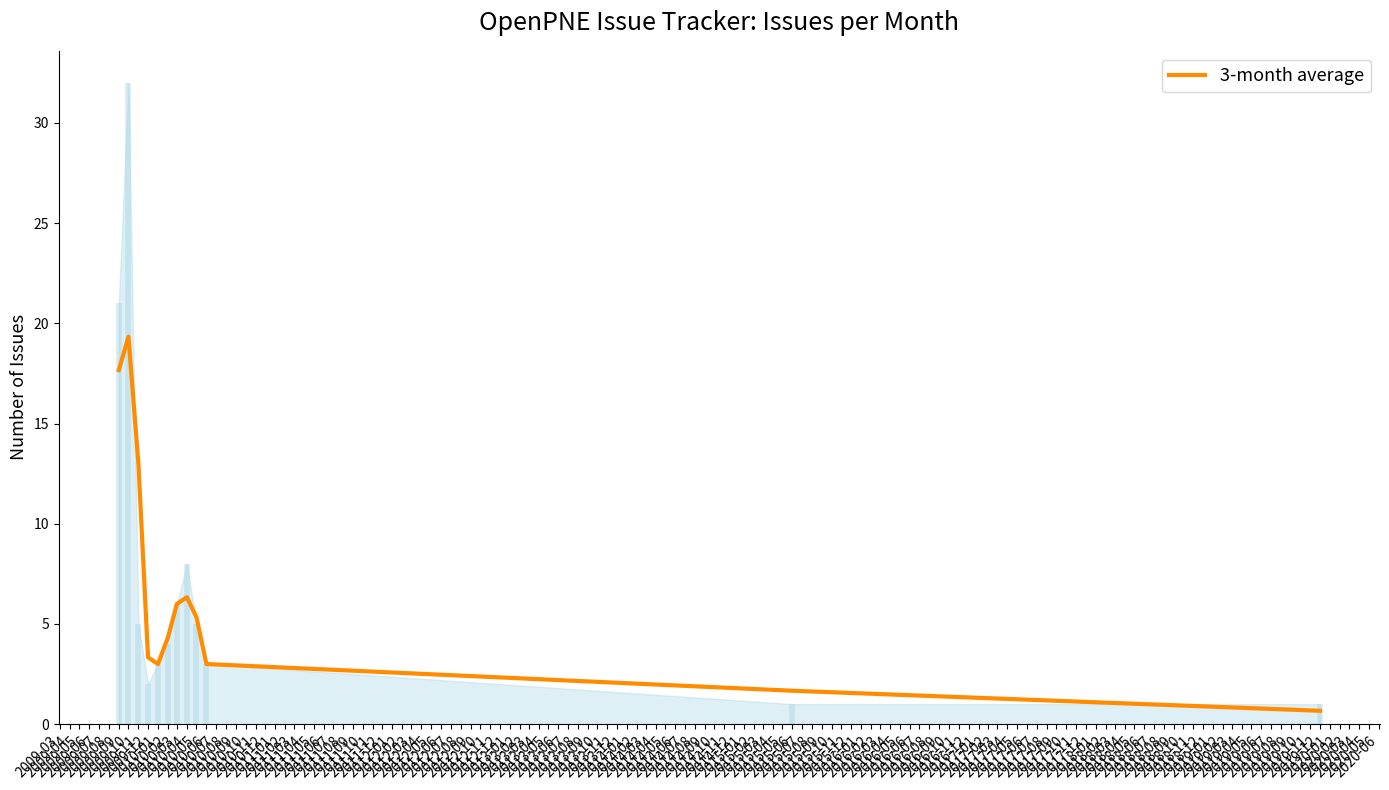

What is the lowest value of the 3-month average series?

0.7